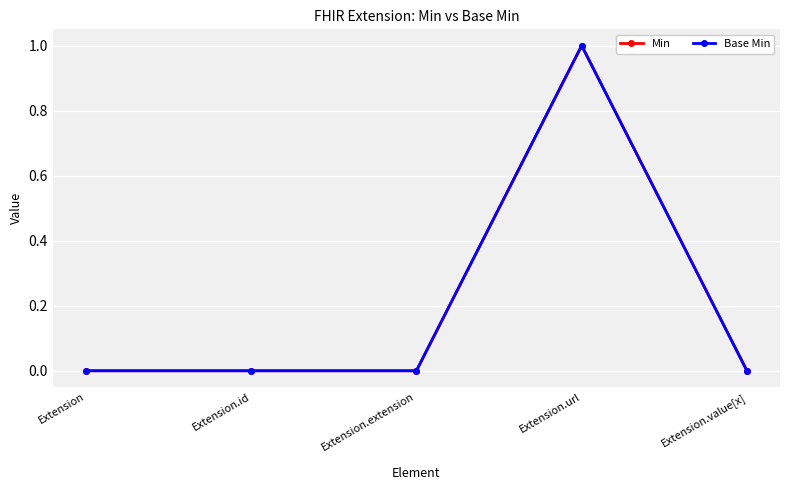

What is the label of the 5th point from the left?

Extension.value[x]